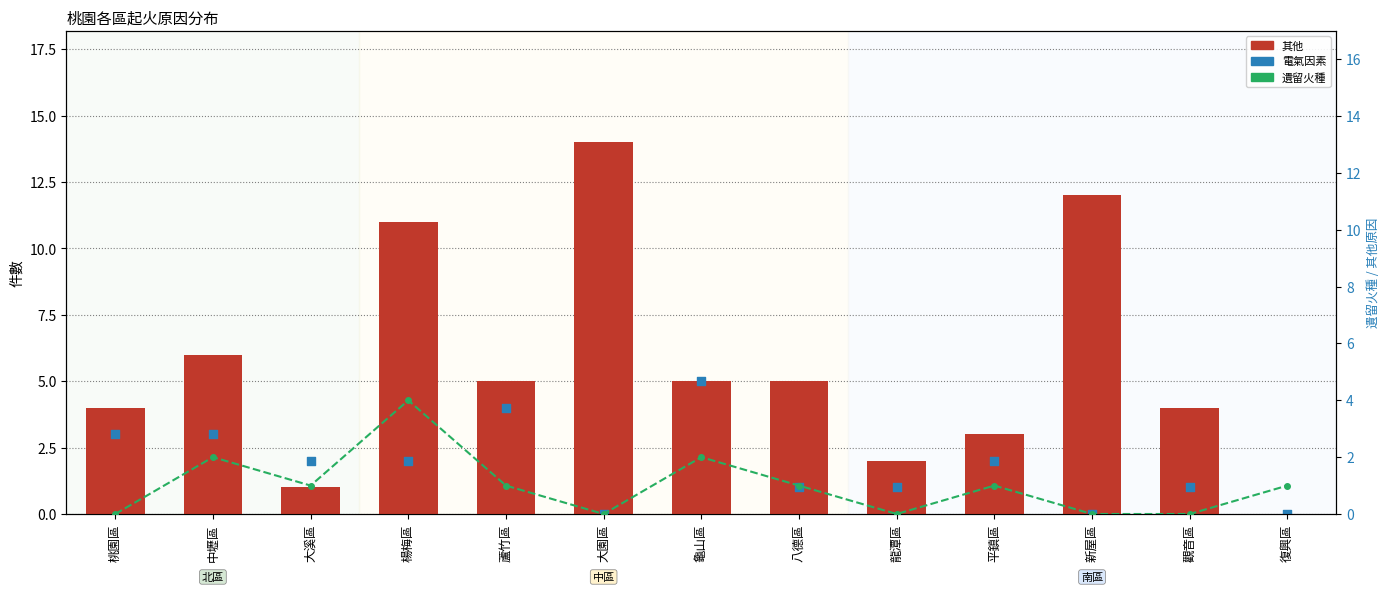

At which category is the sum across all series the highest?

楊梅區